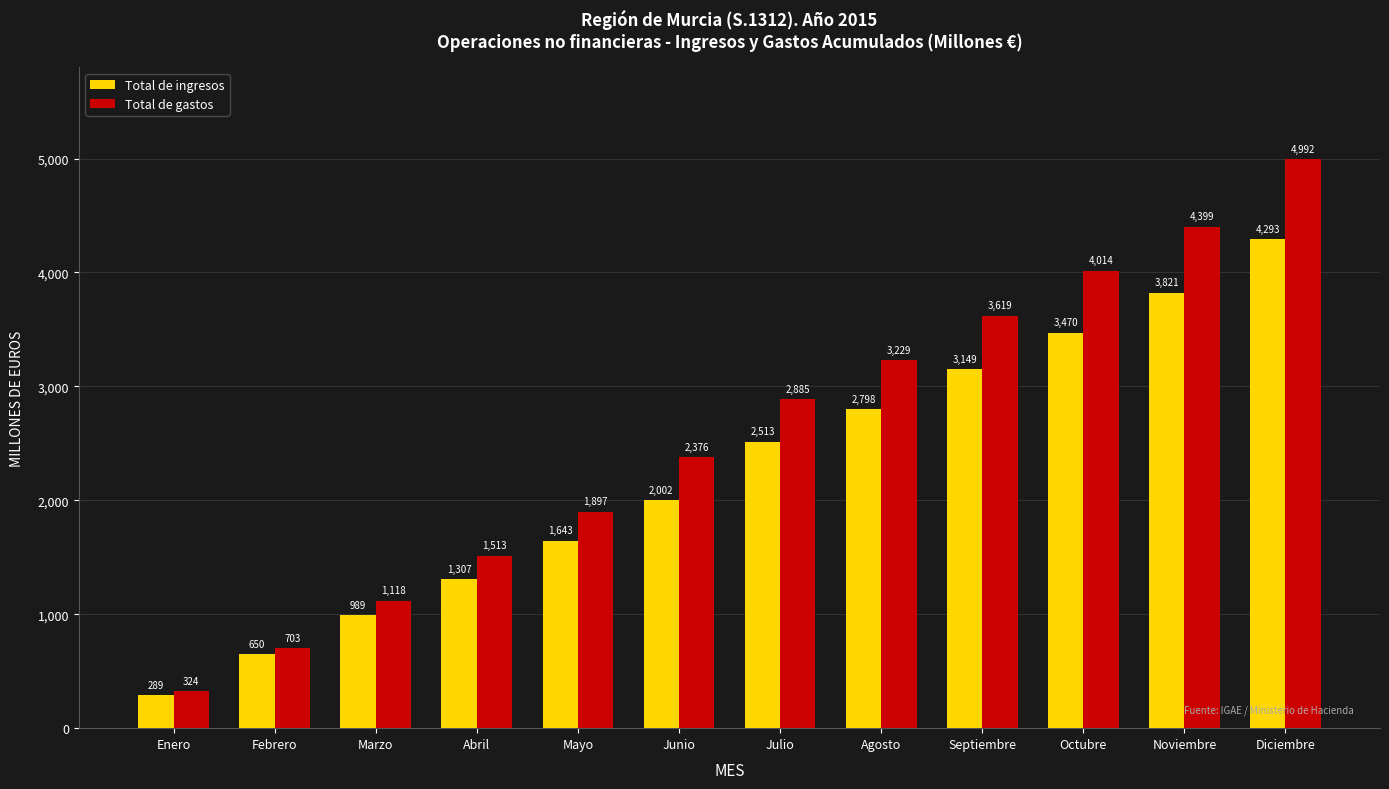

What is the value of the Total de gastos bar at the 2nd from the left?

703